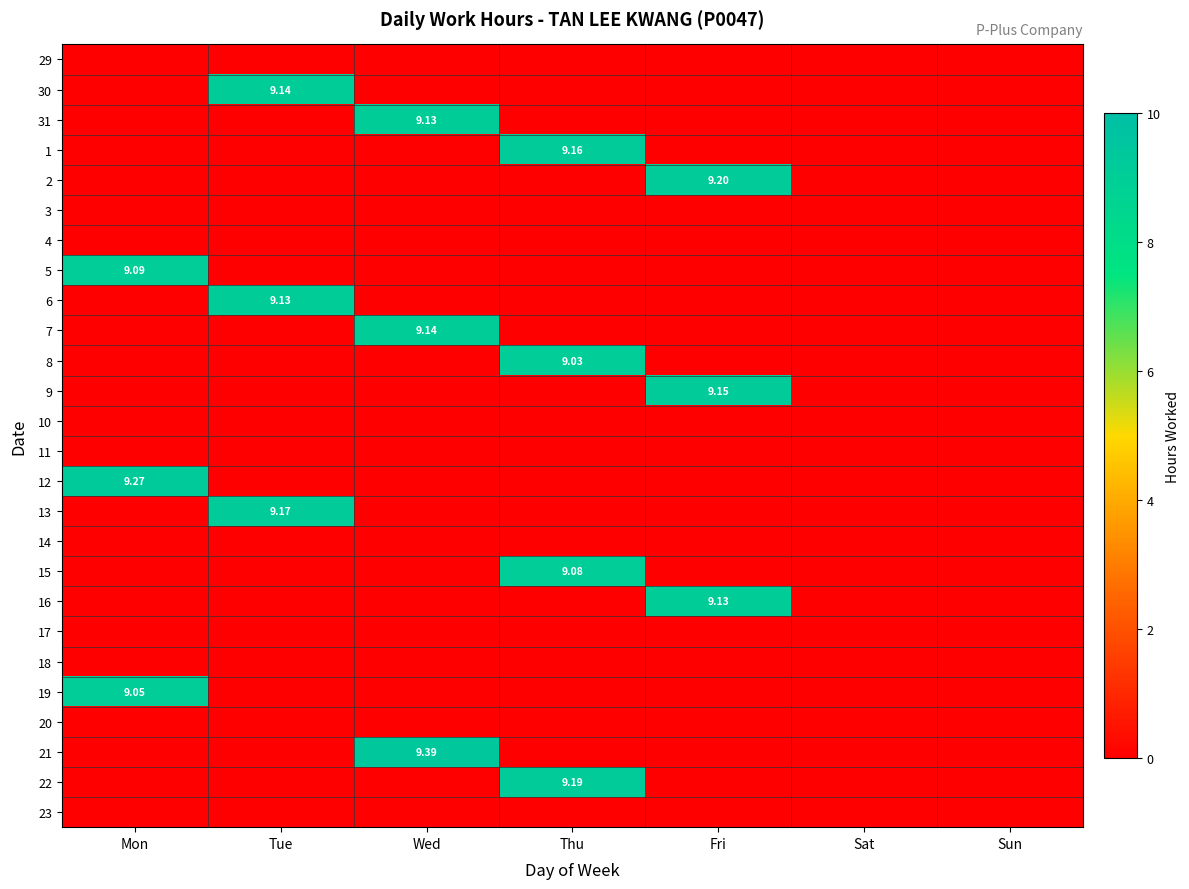

What is the difference between the highest and lowest values at Mon?

9.3